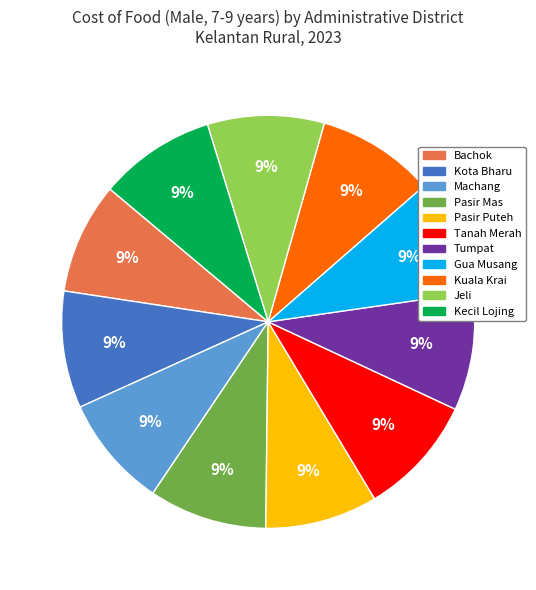

What is the ratio of the value at Tanah Merah to the value at Kota Bharu?

1.0